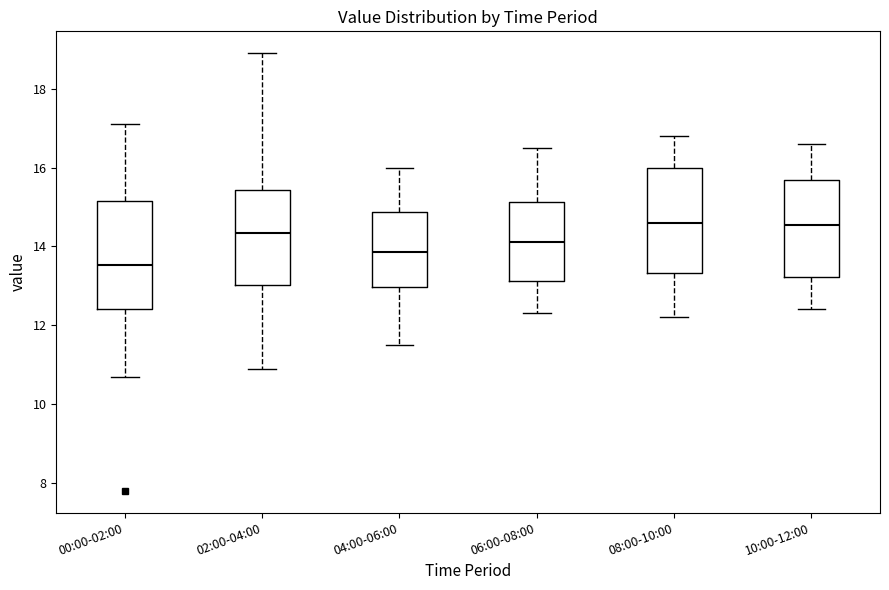

Reading left to right, read every box against the y-axis: the position of its median line, the range the box covers, and the ends of its whiskers. The values are not printed on the chart, so give them approximately, as read against the axis.

00:00-02:00: median 13.6, box 12.4 to 15.2, whiskers 10.6 to 17.2
02:00-04:00: median 14.4, box 13.0 to 15.4, whiskers 10.8 to 19.0
04:00-06:00: median 13.8, box 13.0 to 14.8, whiskers 11.6 to 16.0
06:00-08:00: median 14.2, box 13.2 to 15.2, whiskers 12.4 to 16.6
08:00-10:00: median 14.6, box 13.4 to 16.0, whiskers 12.2 to 16.8
10:00-12:00: median 14.6, box 13.2 to 15.6, whiskers 12.4 to 16.6